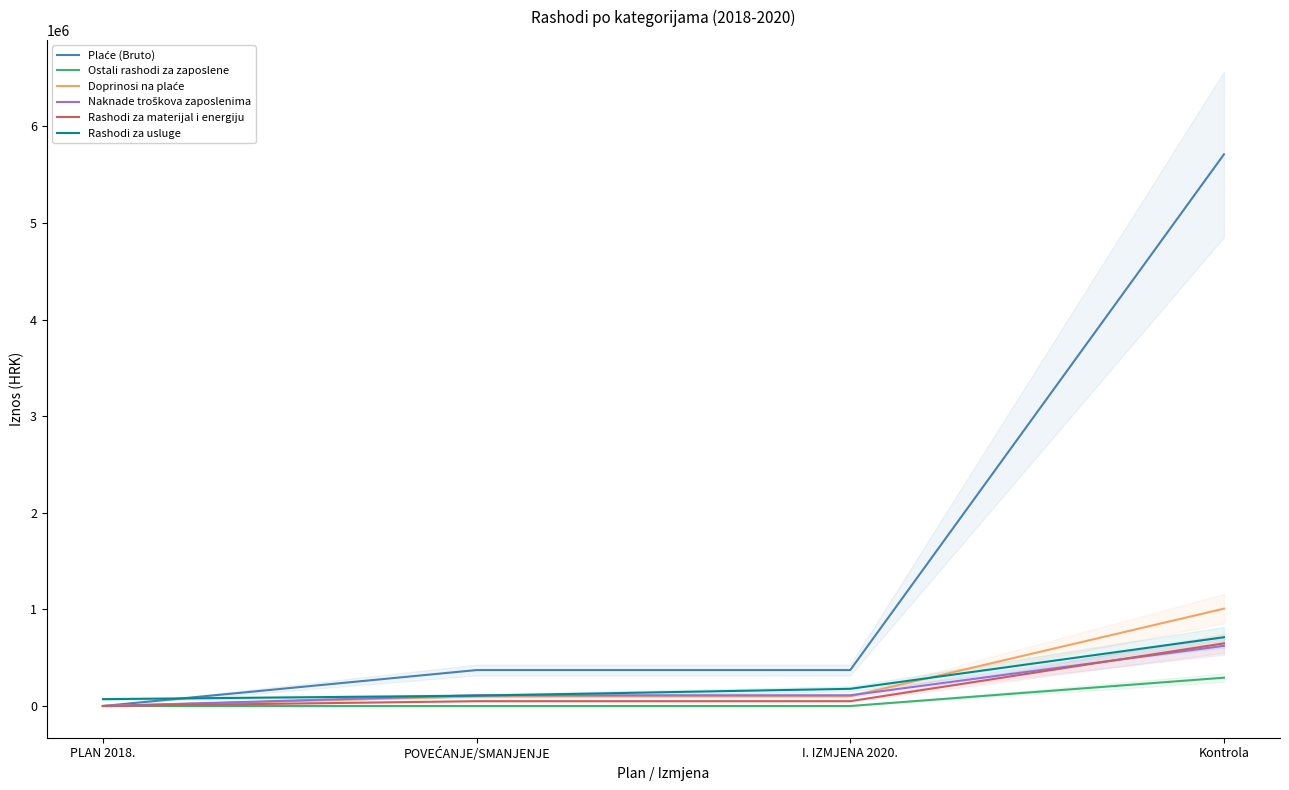

What are all the series names shown in the legend?

Plaće (Bruto), Ostali rashodi za zaposlene, Doprinosi na plaće, Naknade troškova zaposlenima, Rashodi za materijal i energiju, Rashodi za usluge